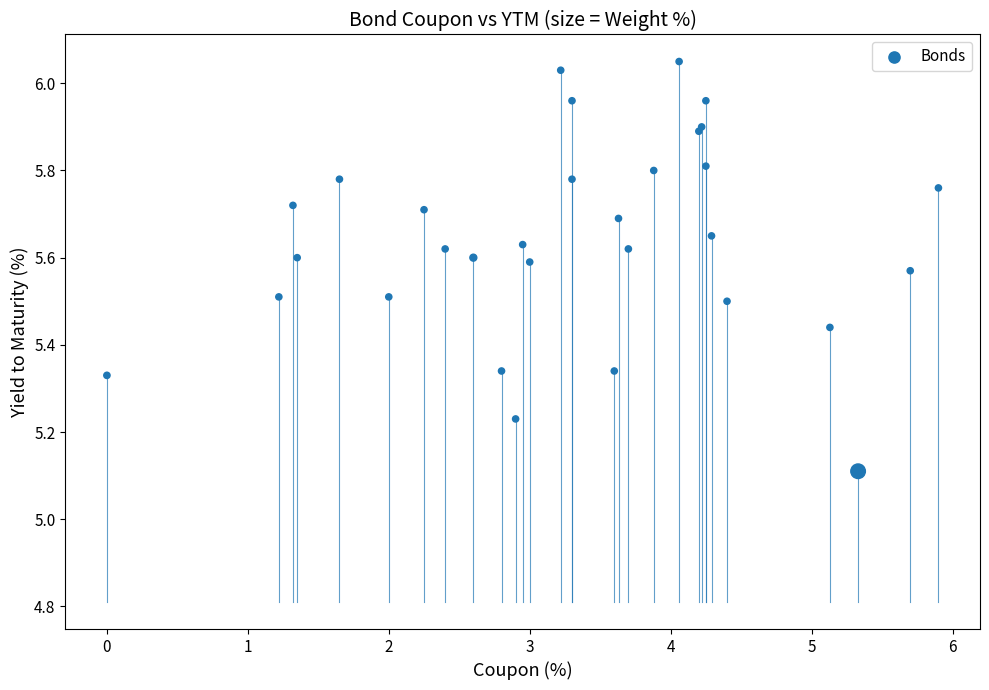

What Y value in the scatter plot is closest to 5?

5.1